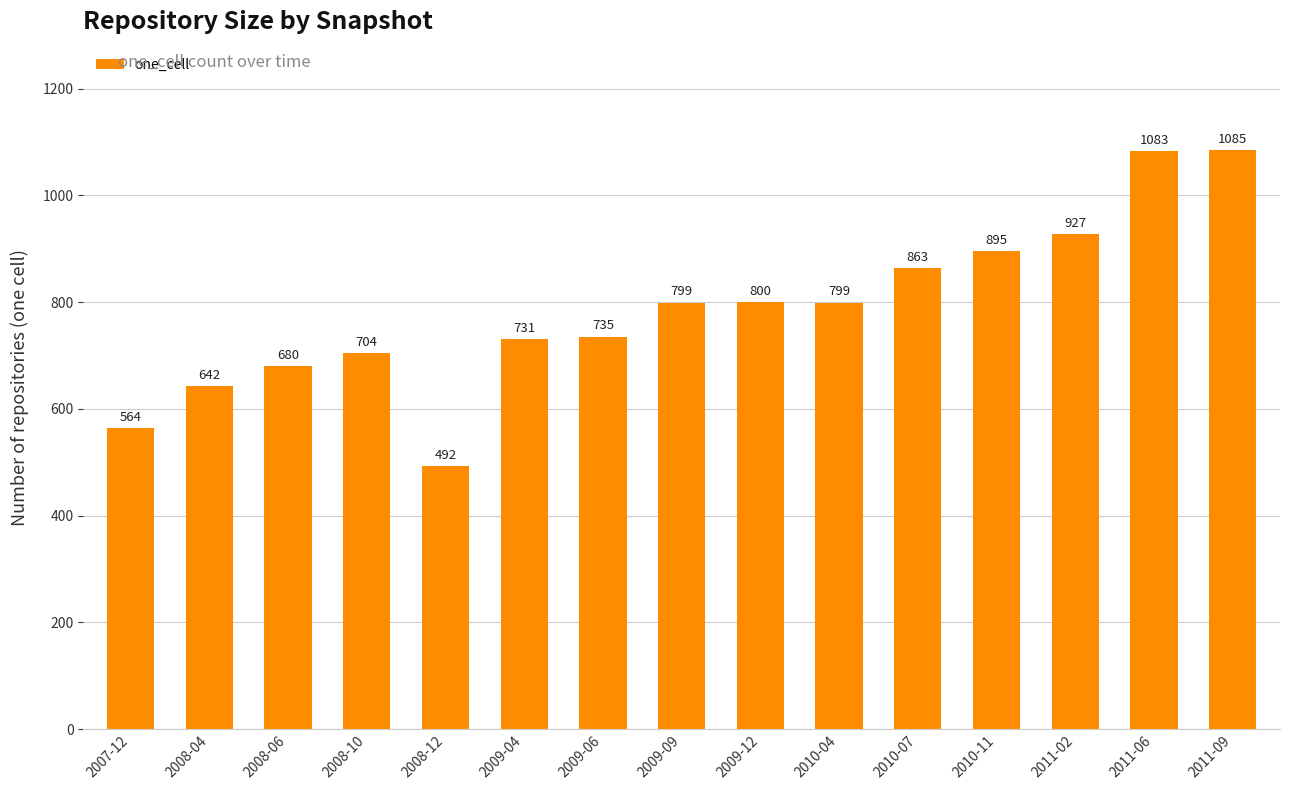

What is the value of the 12th bar from the left?

895